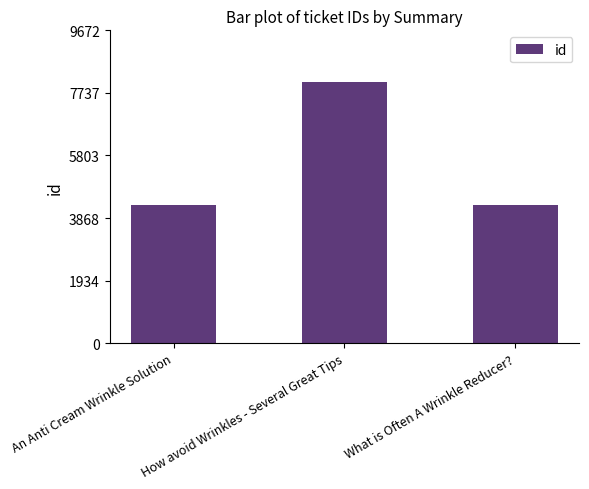

Is it true that the value at What is Often A Wrinkle Reducer? is 6055?

False